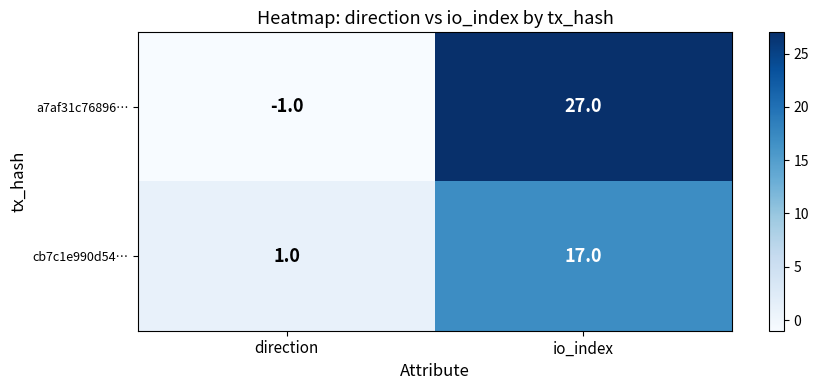

Rank the series by their average value, from lowest to highest.

cb7c1e990d54…, a7af31c76896…